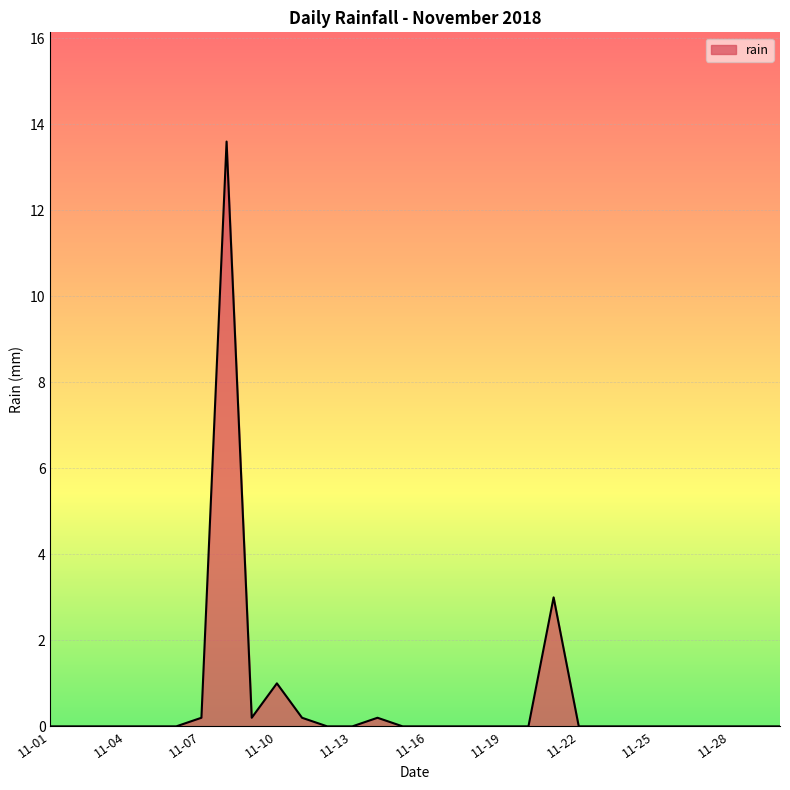

What is the greatest value displayed?

13.6